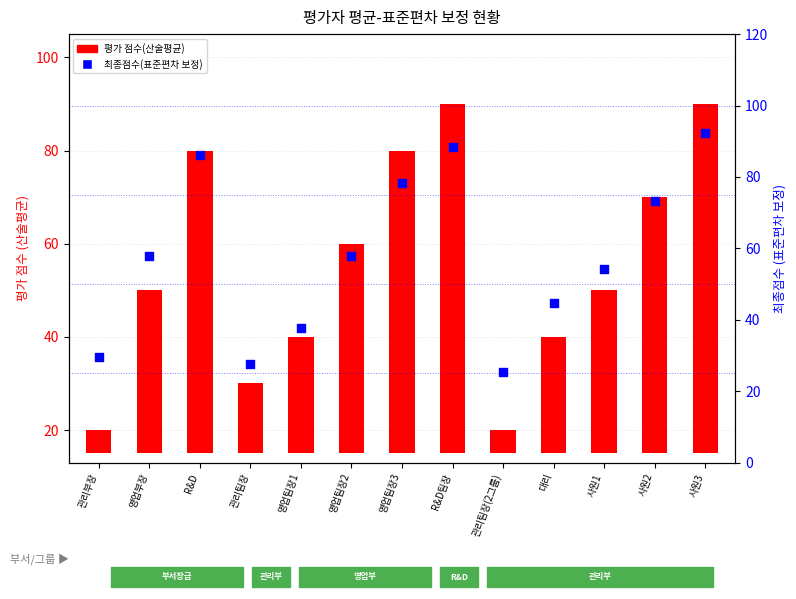

Which series reaches the maximum Y coordinate?

최종점수(표준편차 보정)